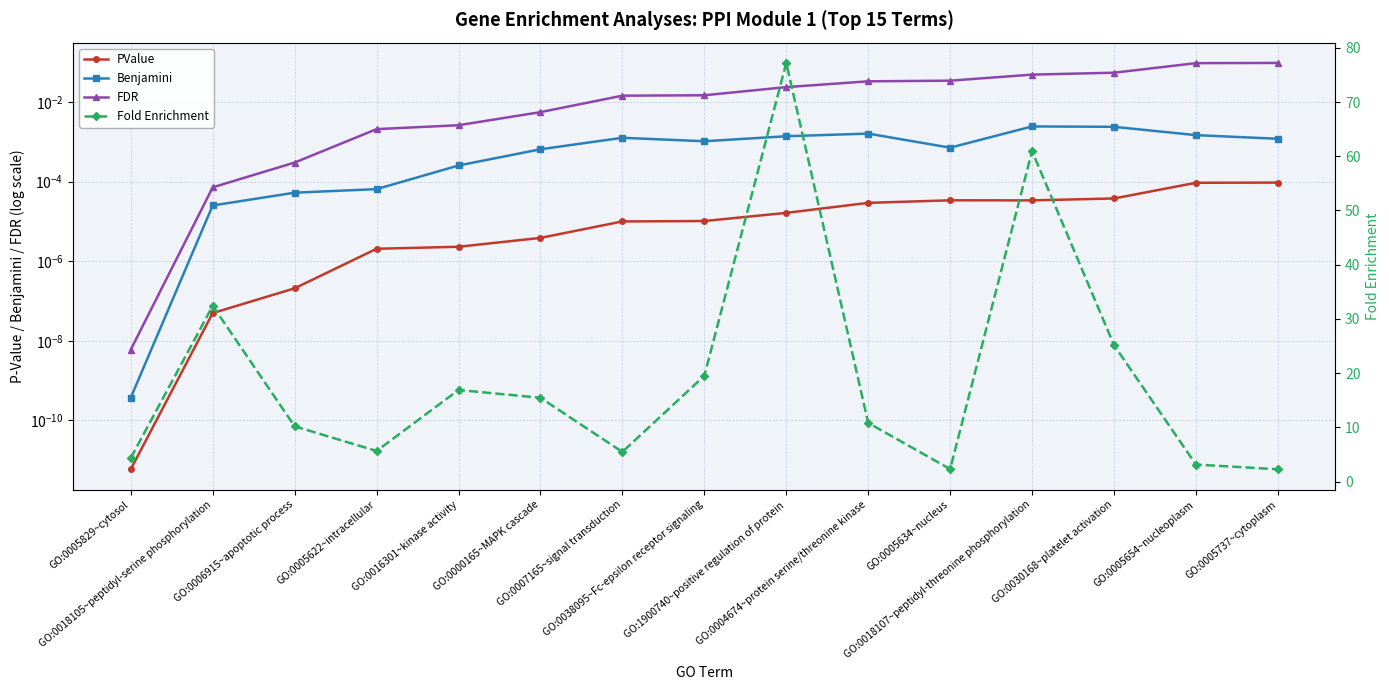

Which series changed the most between GO:0004674~protein serine/threonine kinase and GO:0030168~platelet activation?

Fold Enrichment